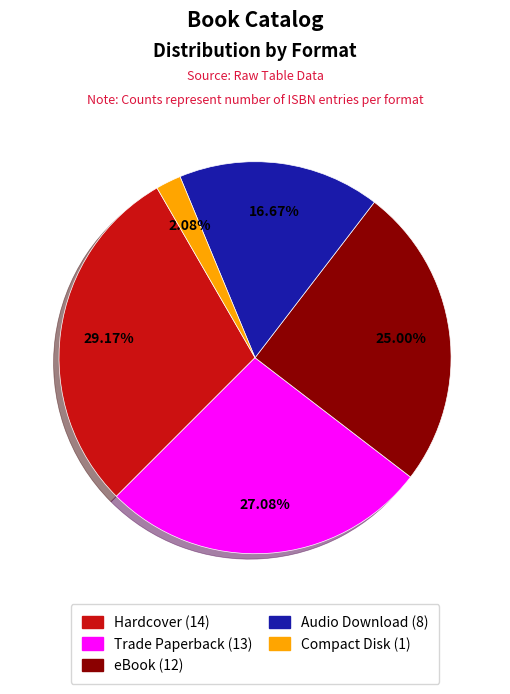

Is there any slice that represents more than half of the pie?

No